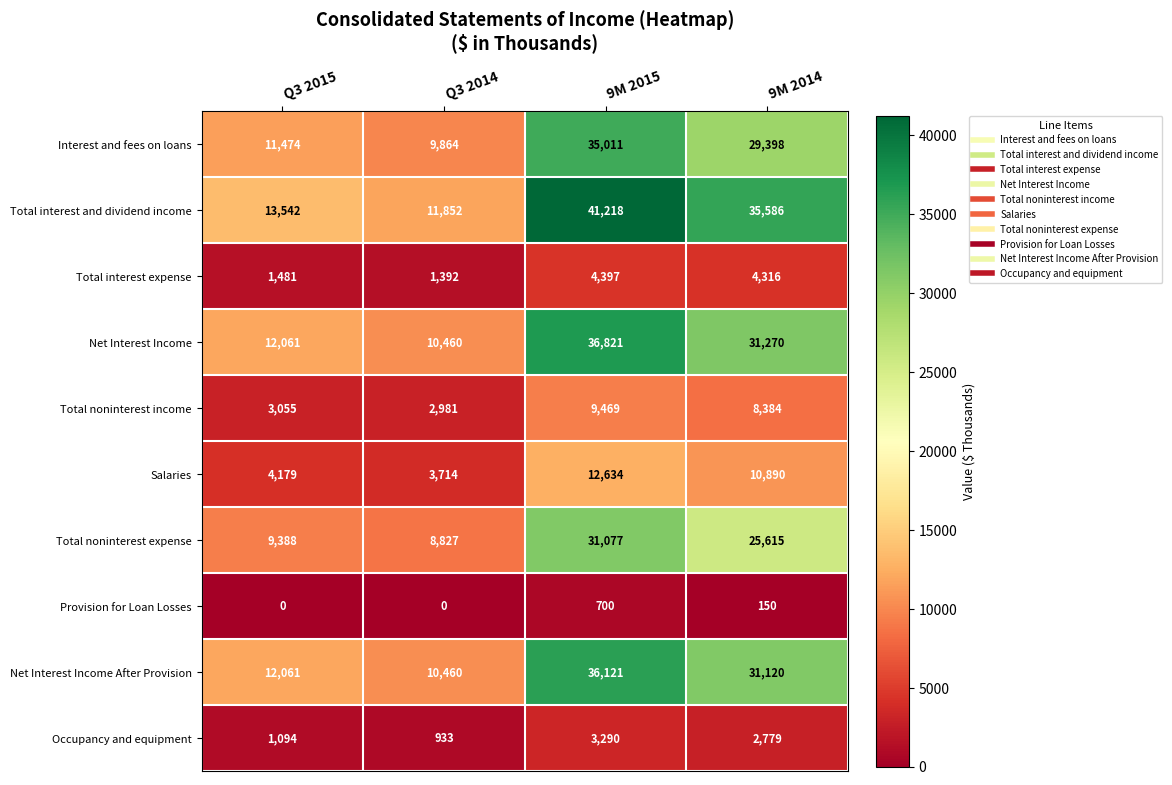

What is the sum of the Interest and fees on loans values at Q3 2014 and 9M 2014?

39262